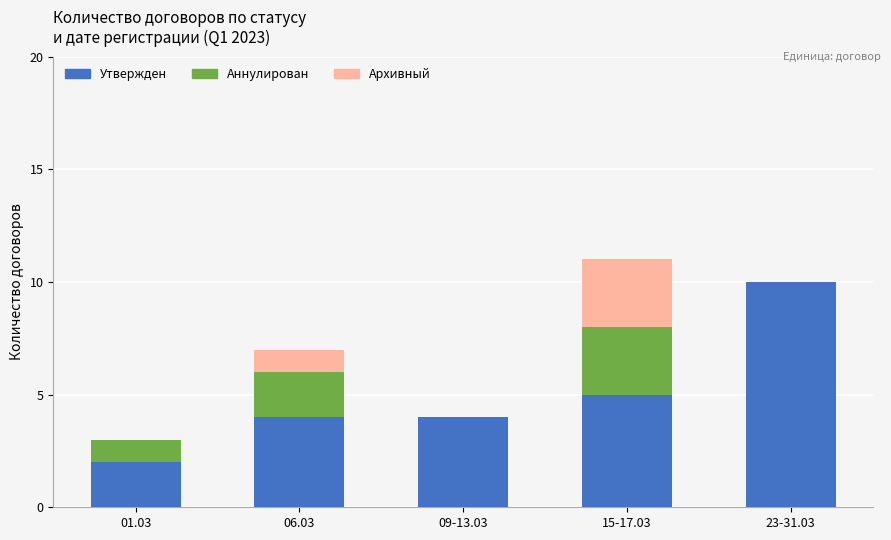

What is the highest value of the Утвержден series?

10